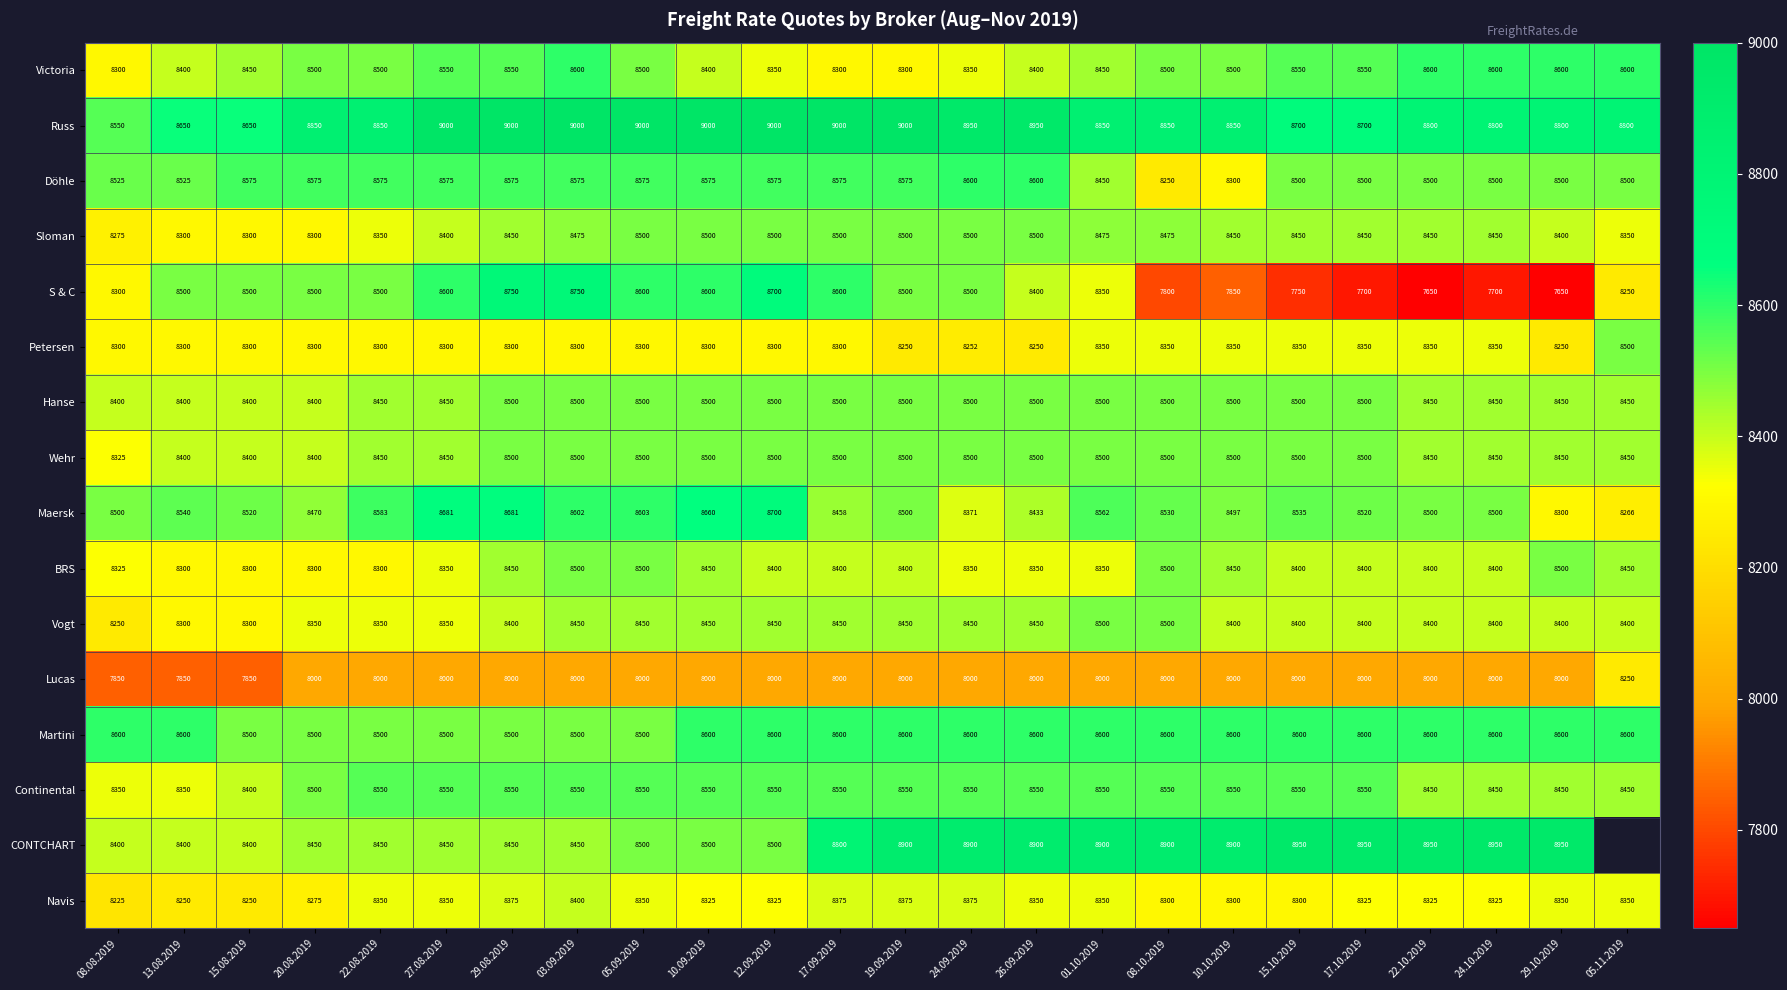

What is the maximum value for Navis?

8400